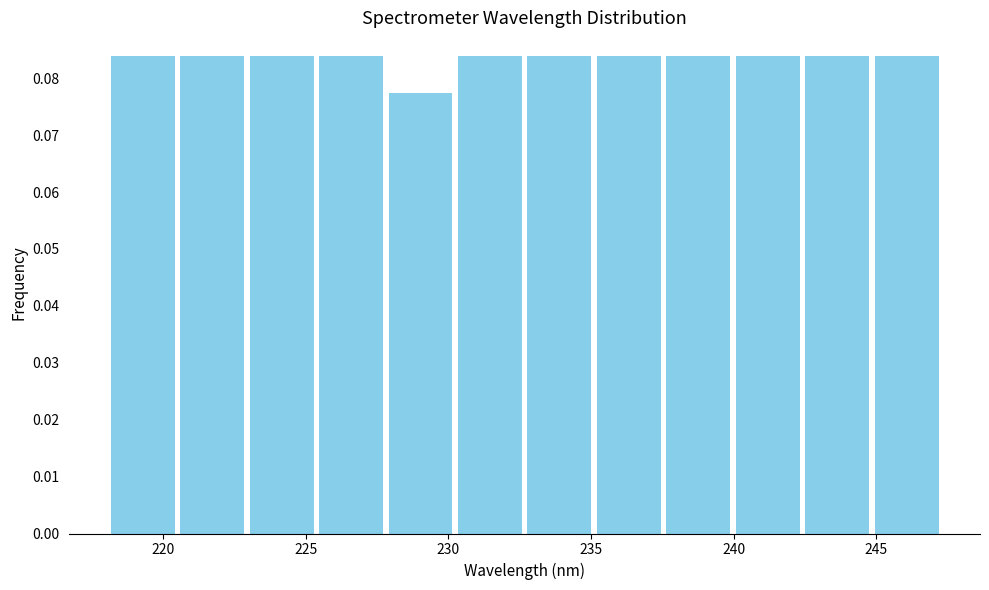

Reading left to right, transcribe this chart: for each bar, give the range it covers on the x-axis and its height. Neither the bar edges nor the heights are printed on the chart, so give them approximately, as read against the axes.

218.0 to 220.5: 0.084
220.5 to 223.0: 0.084
223.0 to 225.5: 0.084
225.5 to 228.0: 0.084
228.0 to 230.0: 0.077
230.0 to 232.5: 0.084
232.5 to 235.0: 0.084
235.0 to 237.5: 0.084
237.5 to 240.0: 0.084
240.0 to 242.5: 0.084
242.5 to 245.0: 0.084
245.0 to 247.5: 0.084